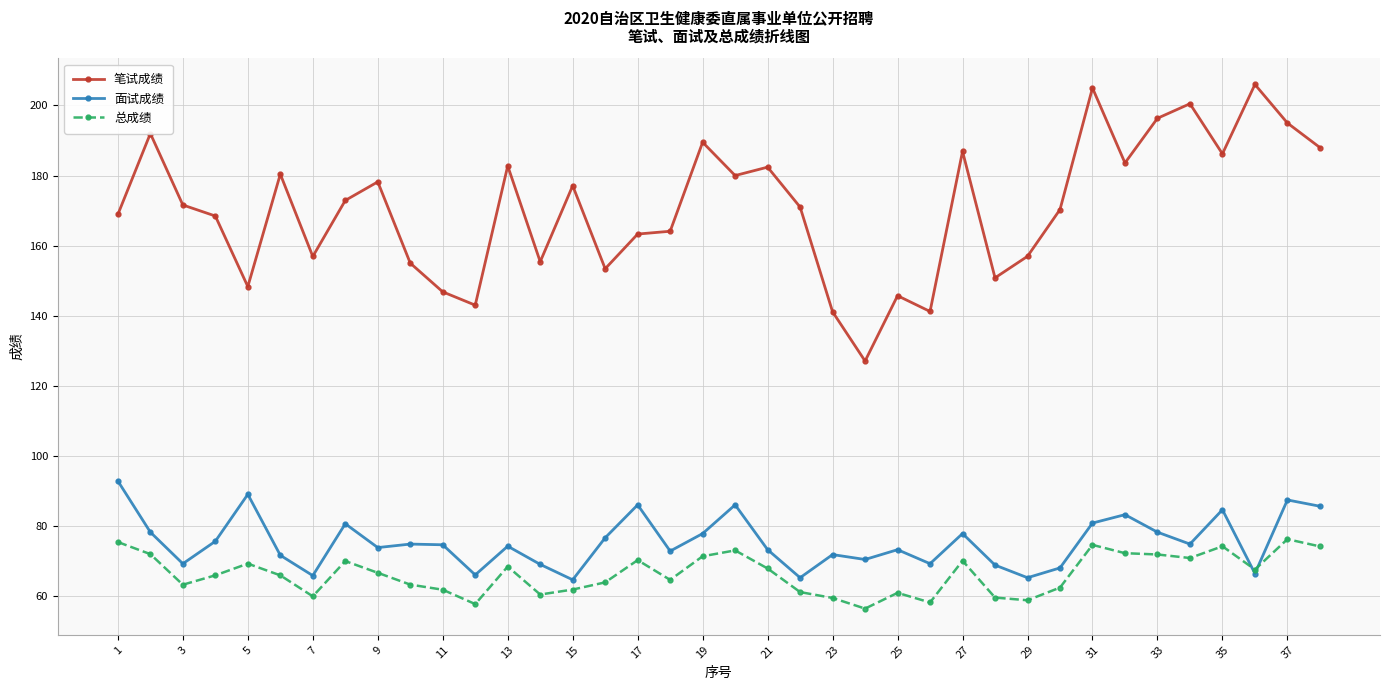

How many lines are shown in the chart?

3